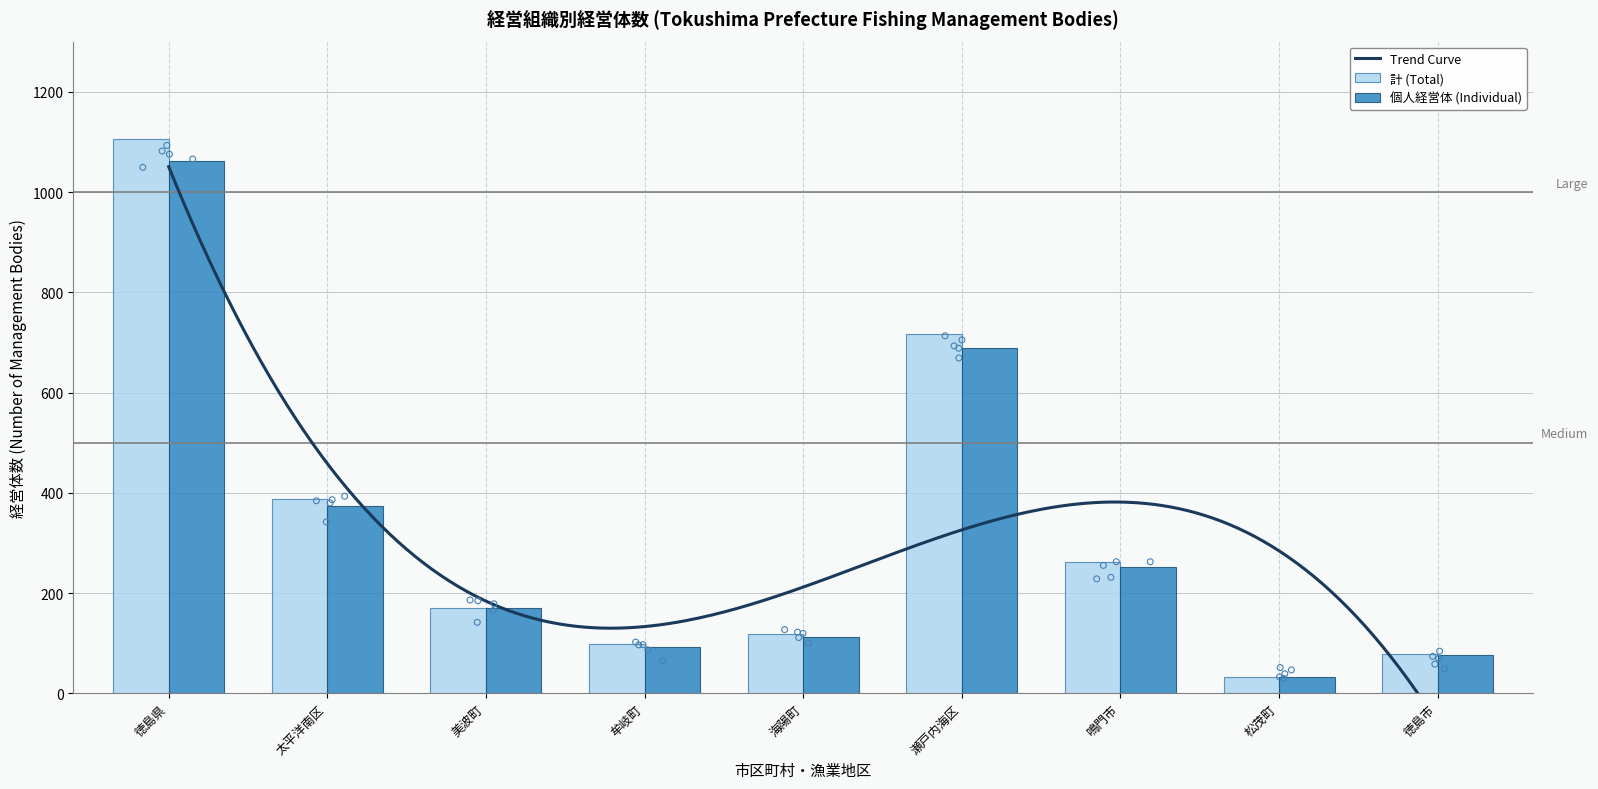

Which series contains the highest Y value?

計 (Total)